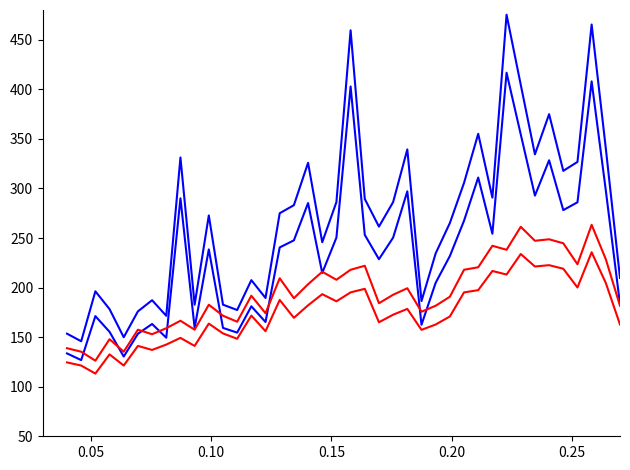

Does the chart display data point markers on the line(s)?

No